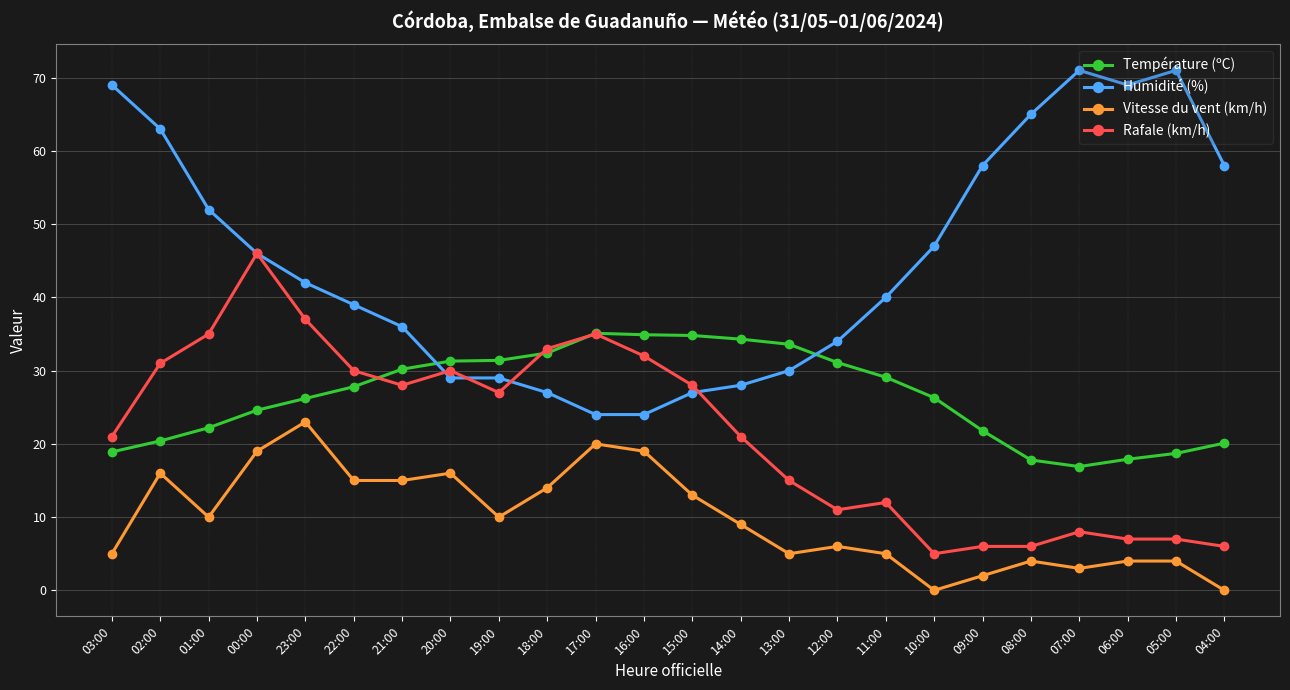

True or false: Température (ºC) and Vitesse du vent (km/h) cross at least once.

False